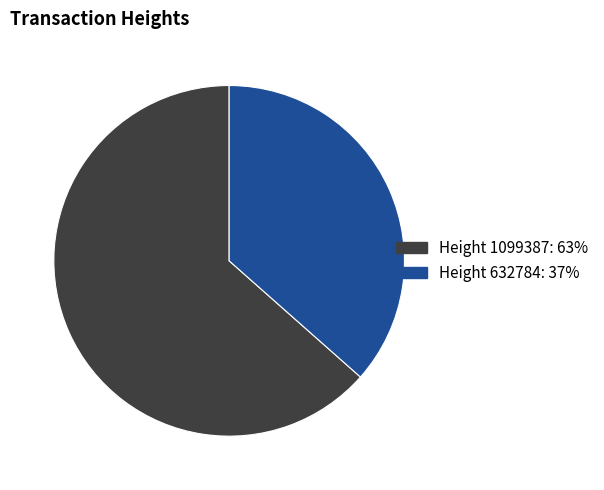

How many segments does this pie chart have?

2